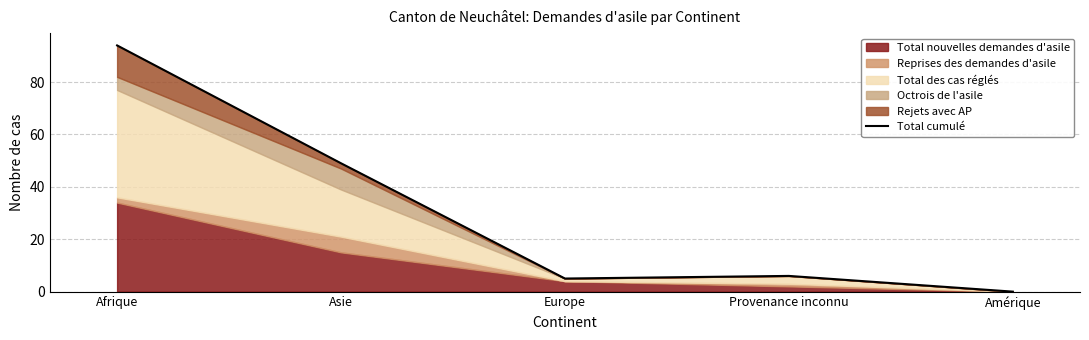

How many values are below 6?

2